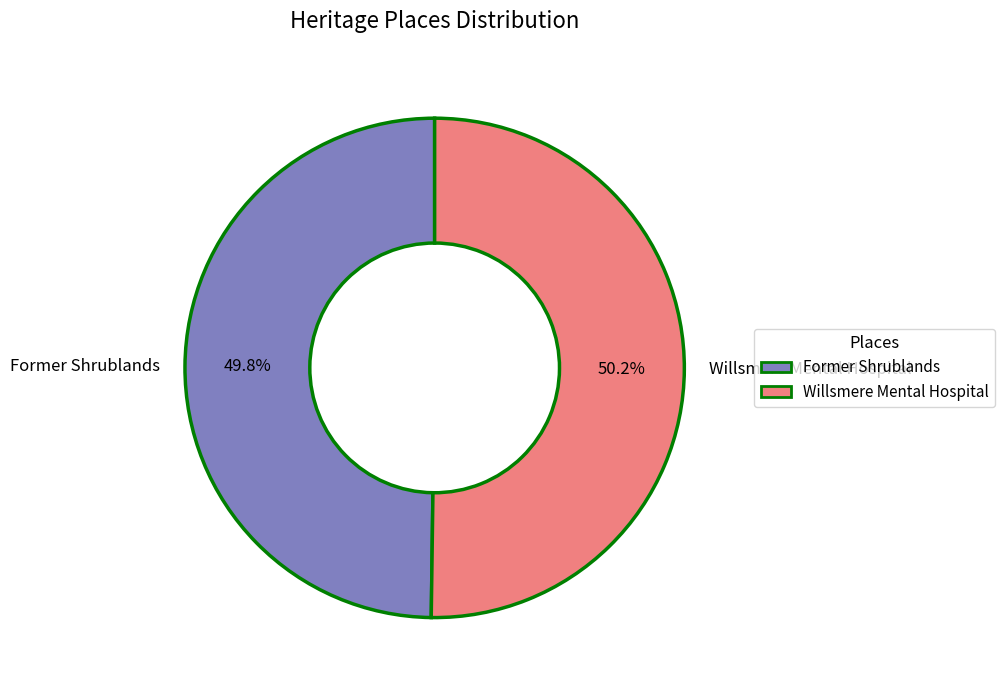

Approximately how many times larger is the value at Former Shrublands compared to Willsmere Mental Hospital?

1.0